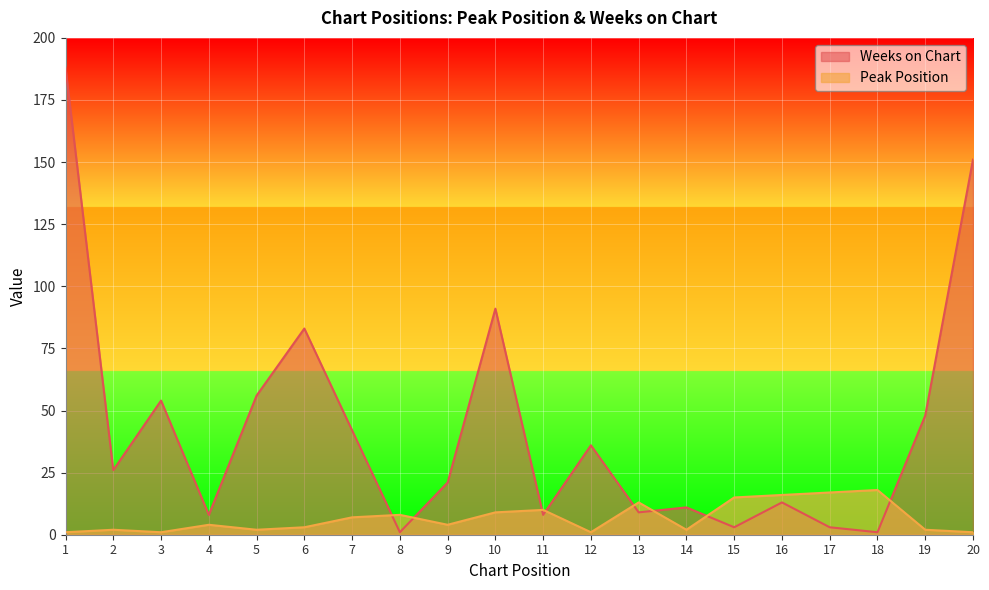

Between which two adjacent categories do Weeks on Chart and Peak Position first intersect?

7 and 8